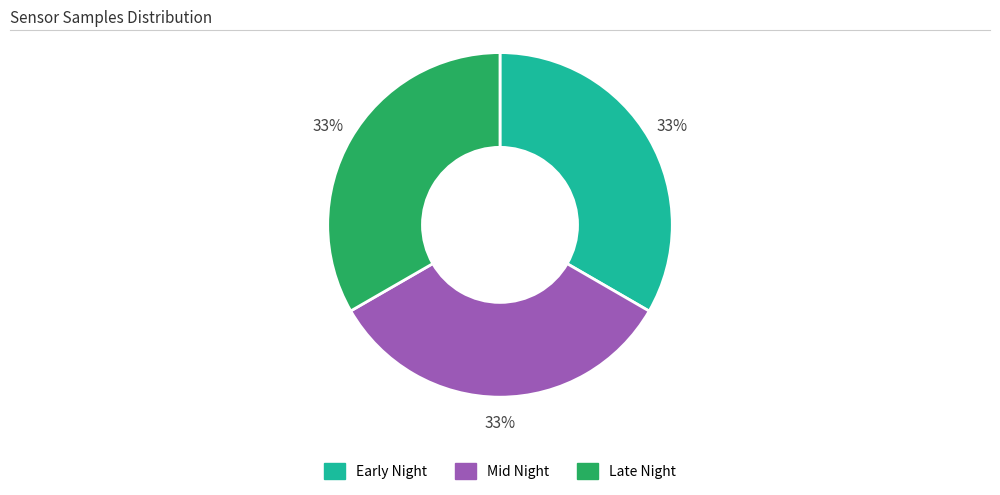

How many slices are in this pie chart?

3